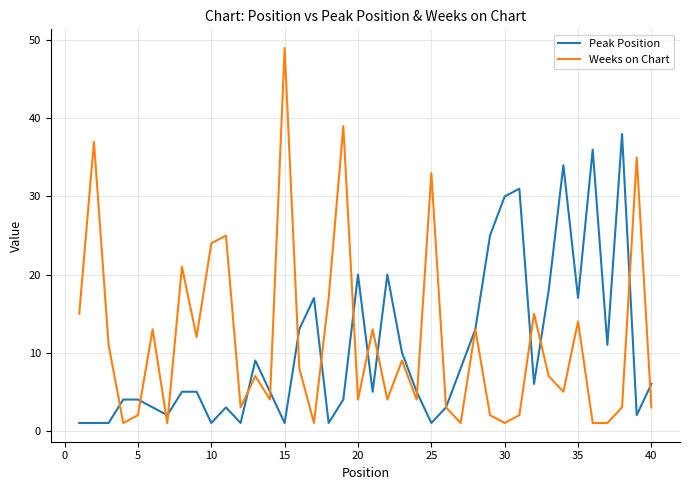

True or false: Weeks on Chart and Peak Position cross at least once.

True